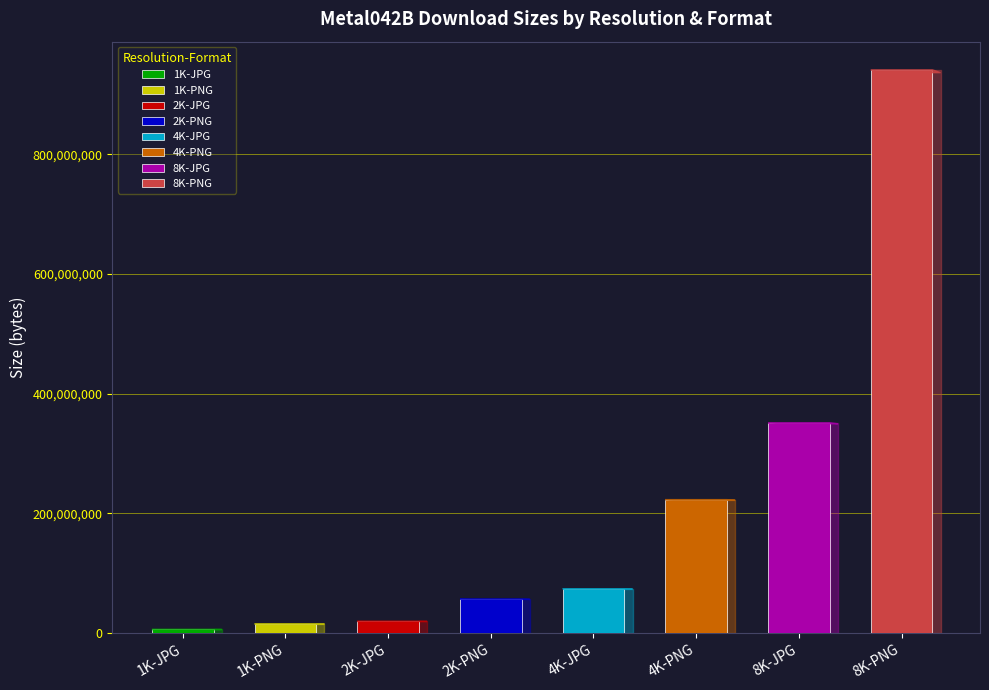

What position from the left is 4K-JPG?

5